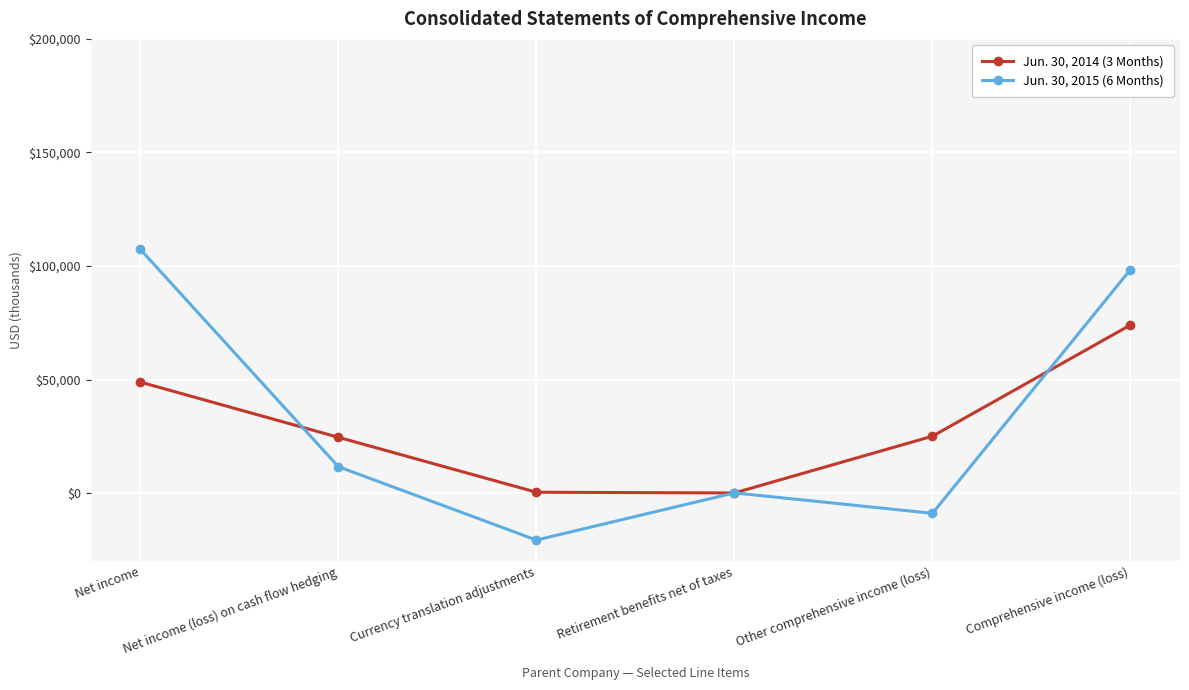

What is the label of the 2nd point from the left?

Net income (loss) on cash flow hedging